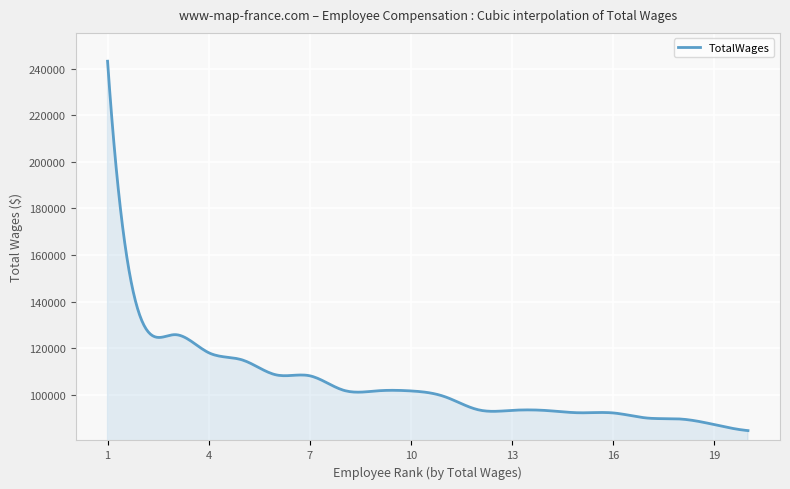

What is the difference between the maximum and minimum values?

158561.0